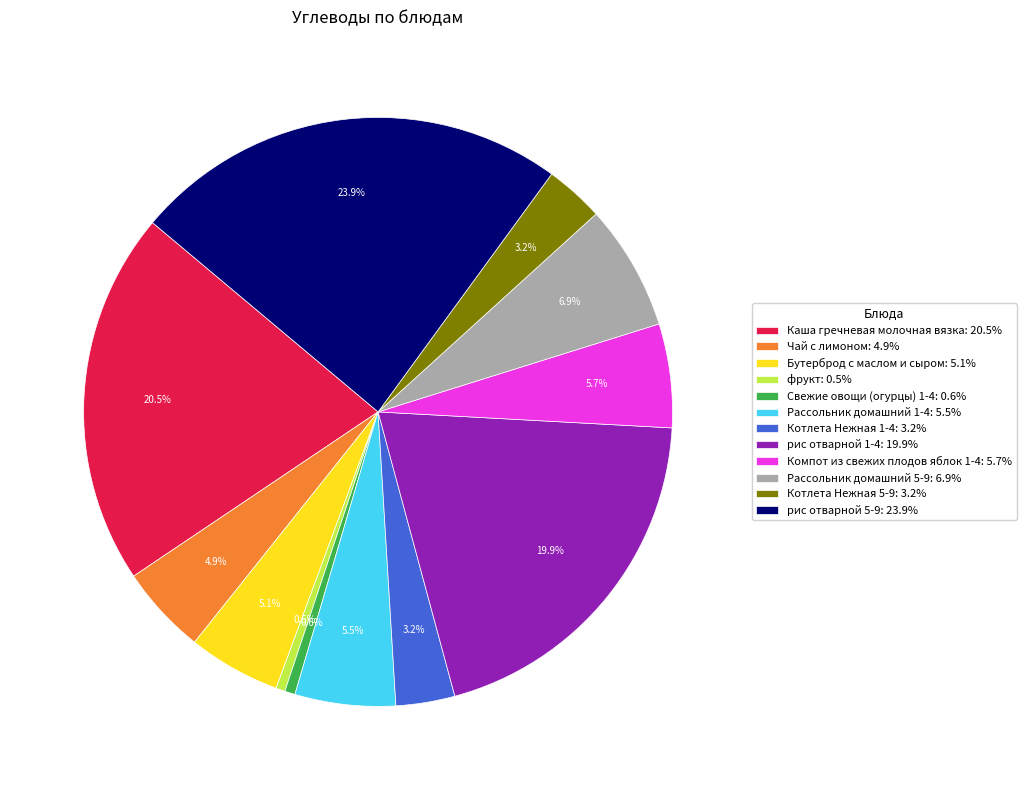

Which slice is the largest?

рис отварной 5-9